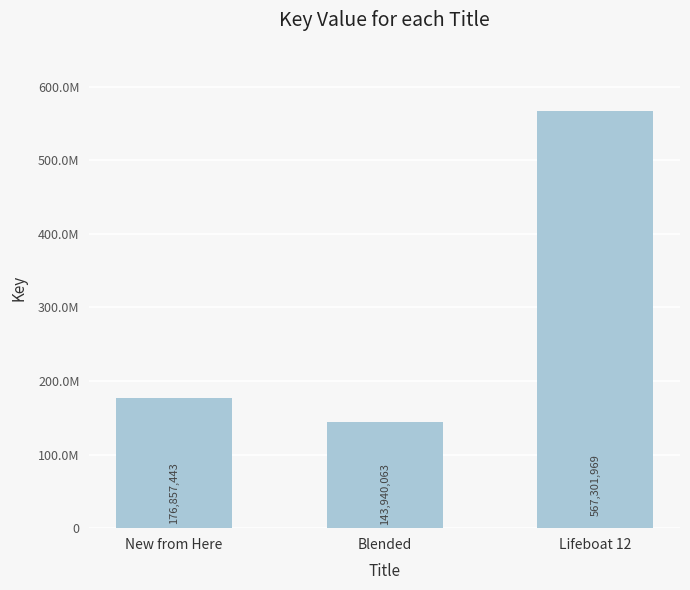

Are the bars horizontal?

No